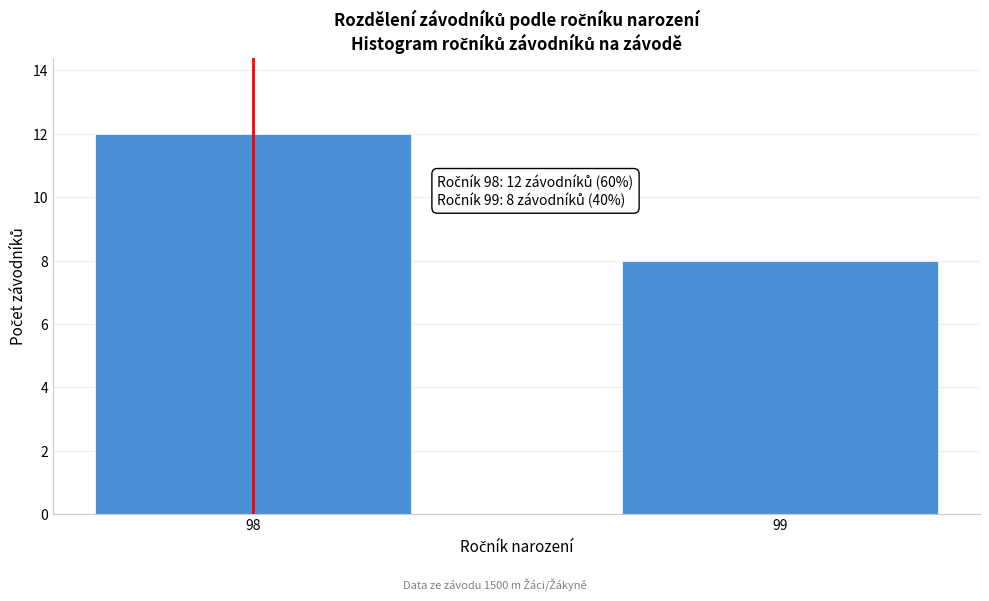

Reading left to right, what are all the values shown in this chart?

98=12	99=8